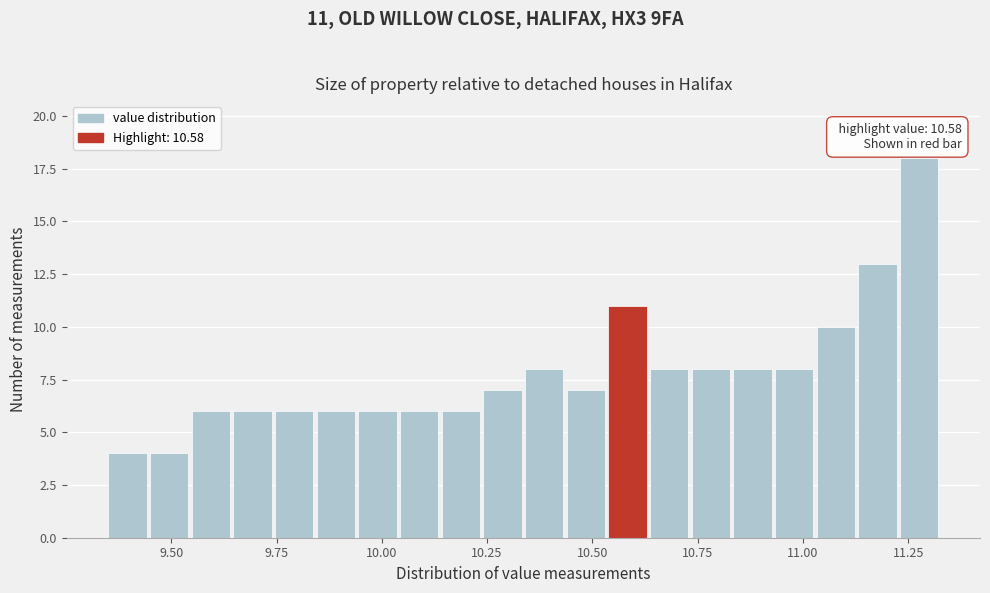

Around what value on the x-axis is the tallest bar? Give the approximate position of its centre, as read against the axis.

11.30